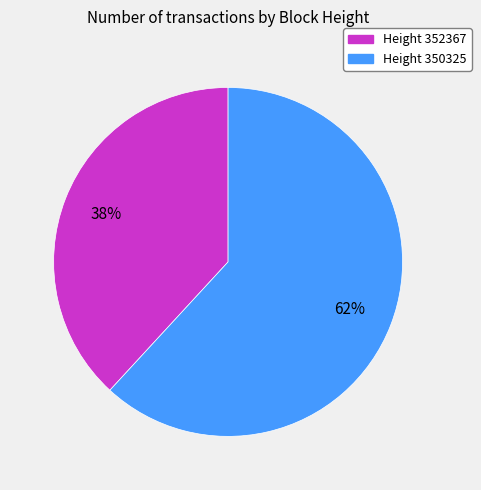

Does any single category account for the majority?

Yes